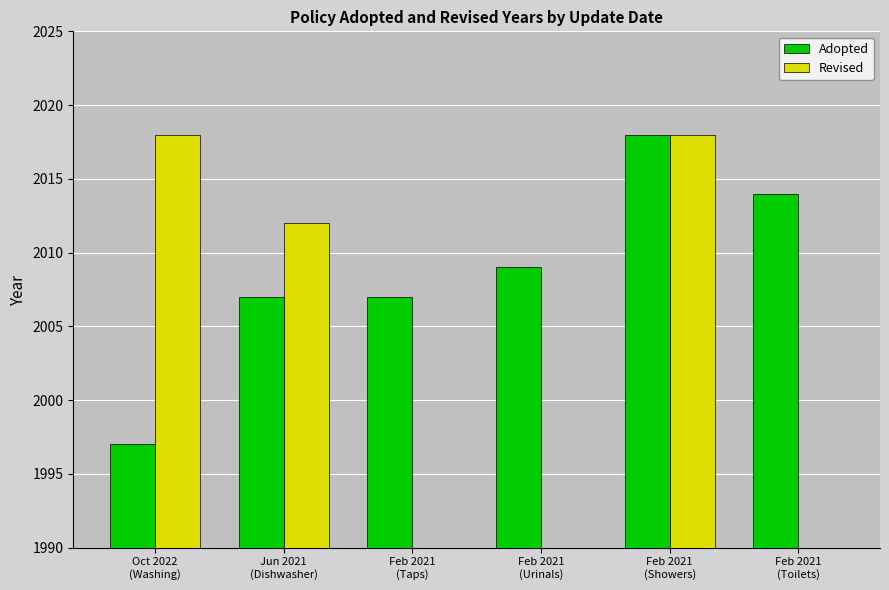

Between Feb 2021
(Toilets) and Oct 2022
(Washing), which is larger?

Feb 2021
(Toilets)